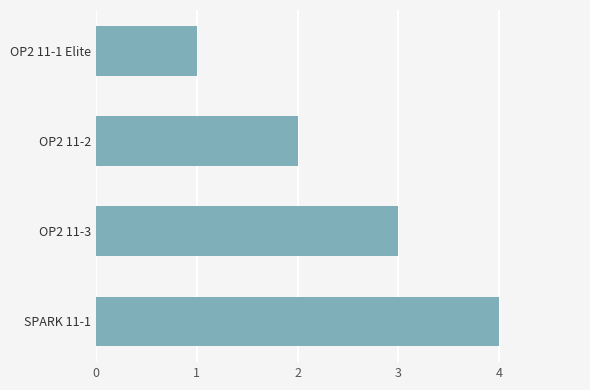

What is the difference between the maximum and minimum values?

3